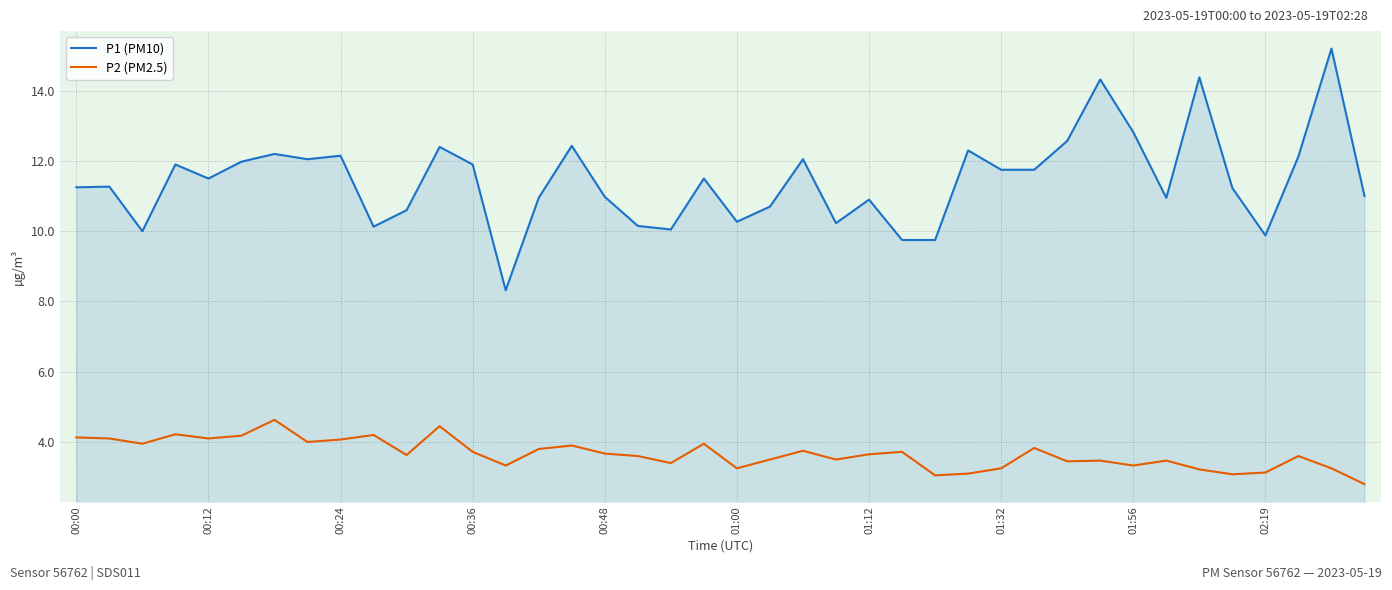

What is the highest value of the P1 (PM10) series?

15.2